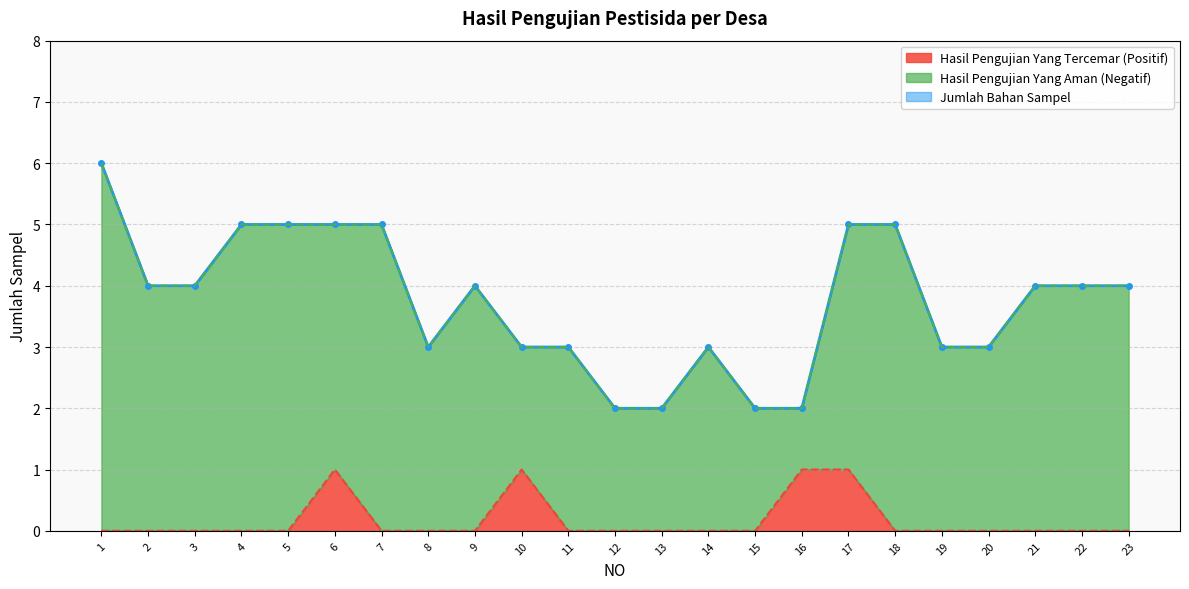

What is the difference between the maximum and minimum values in the Jumlah Bahan Sampel series?

4